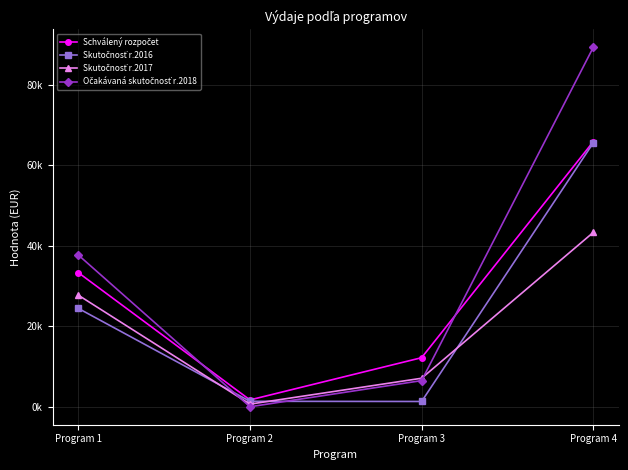

Does the chart have visible grid lines?

Yes